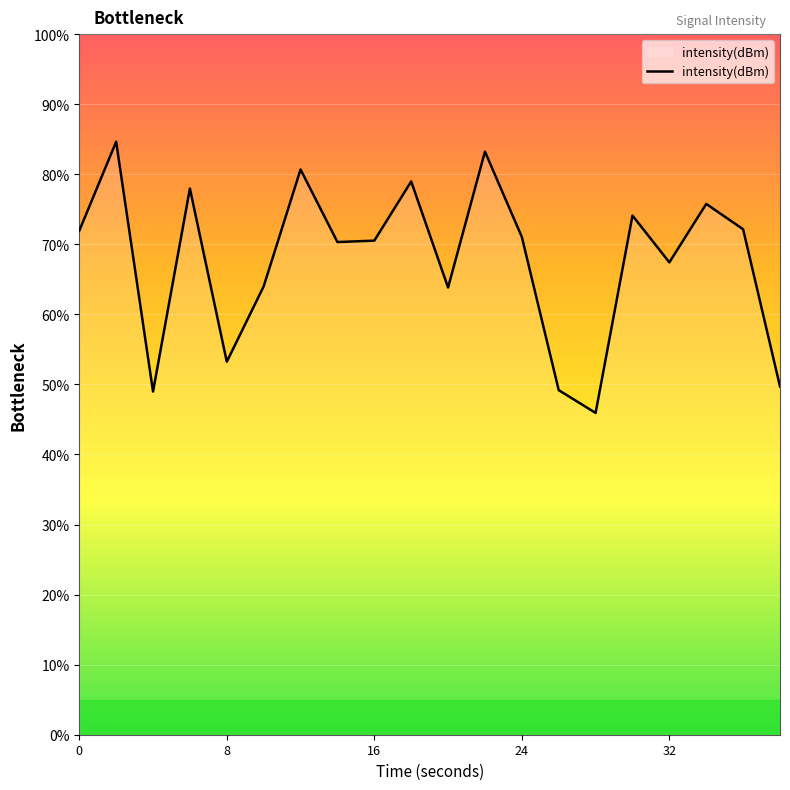

What is the minimum value shown in the chart?

45.9